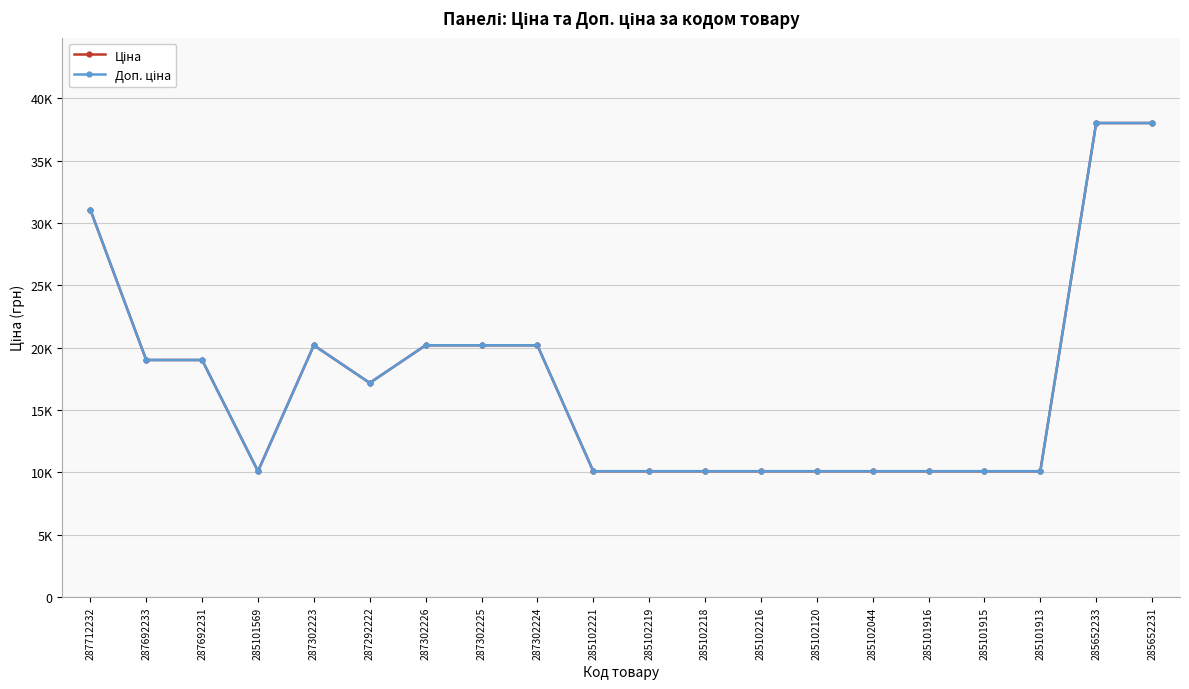

At which label is Доп. ціна closest to 24048?

287302223